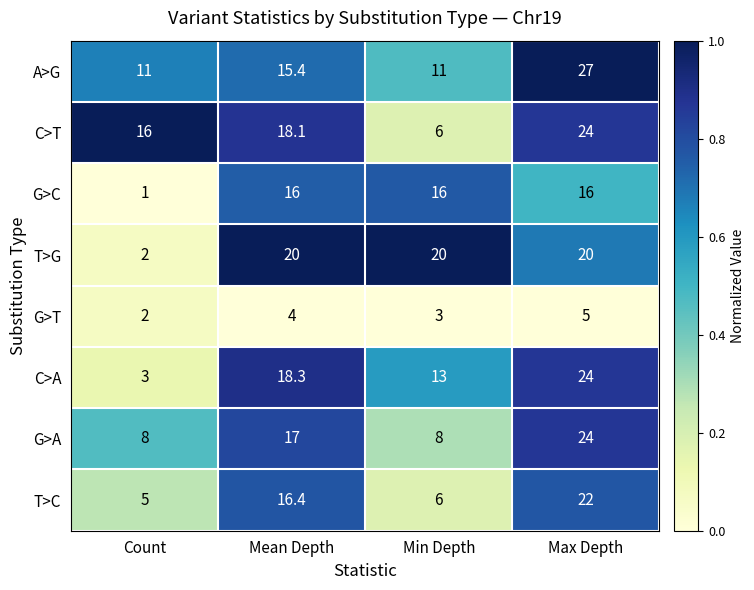

Between Mean Depth and Max Depth, which series saw the biggest shift?

A>G